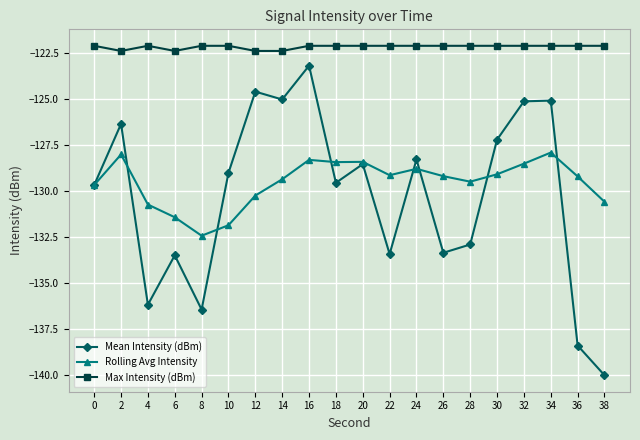

What is the average value of the Rolling Avg Intensity series?

-129.5